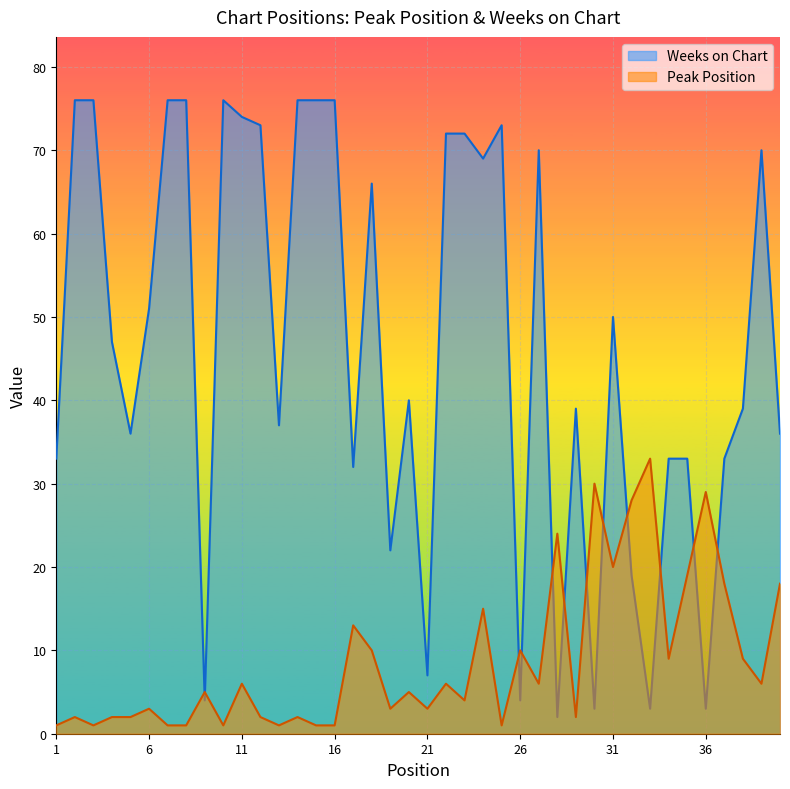

How many times do Peak Position and Weeks on Chart cross each other?

12